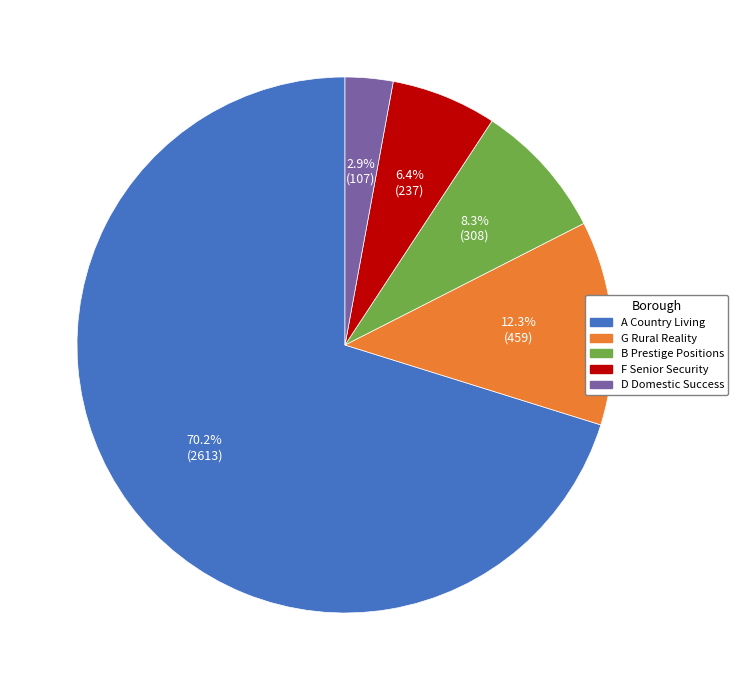

What portion of the pie excludes B Prestige Positions?

91.7%